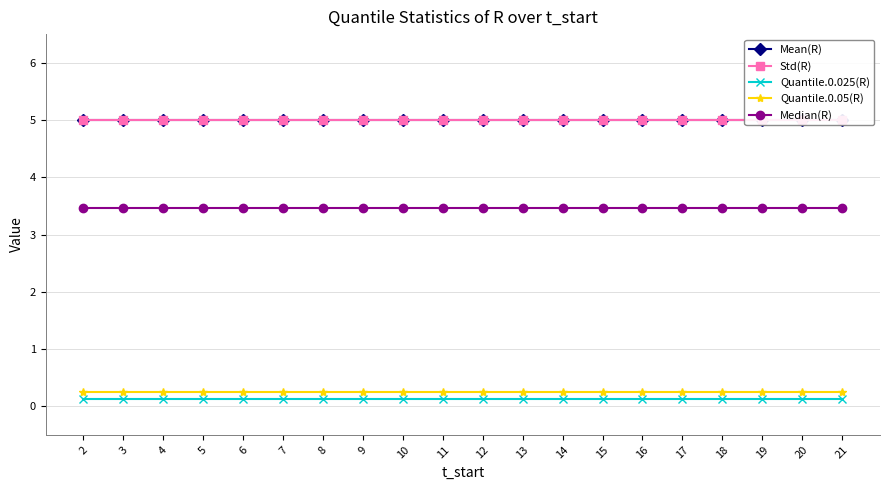

Which category has the lowest value in the Median(R) series?

2